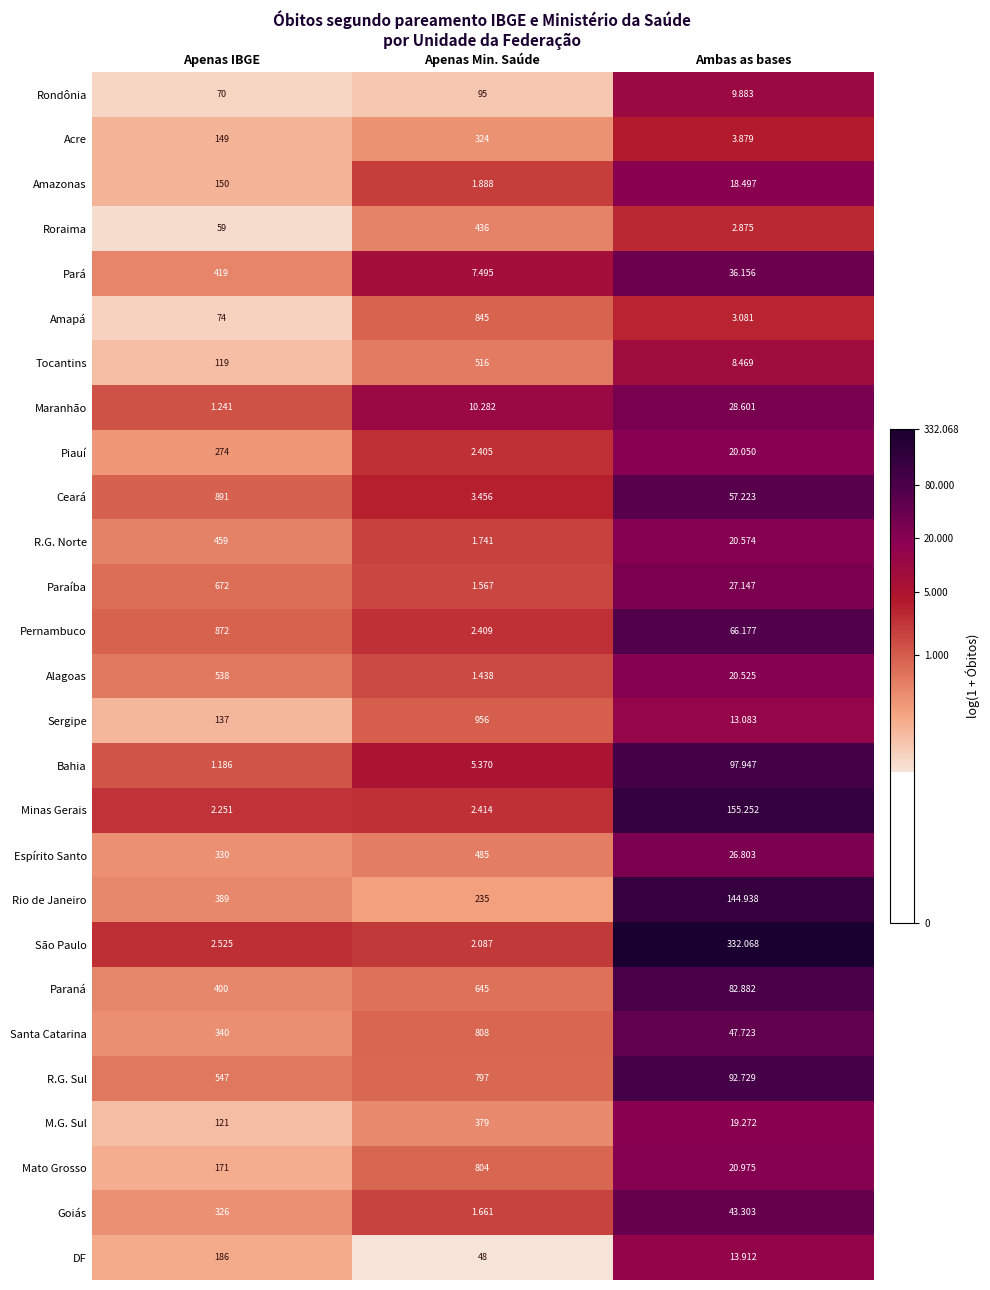

At which label is Piauí closest to 138?

Ambas as bases